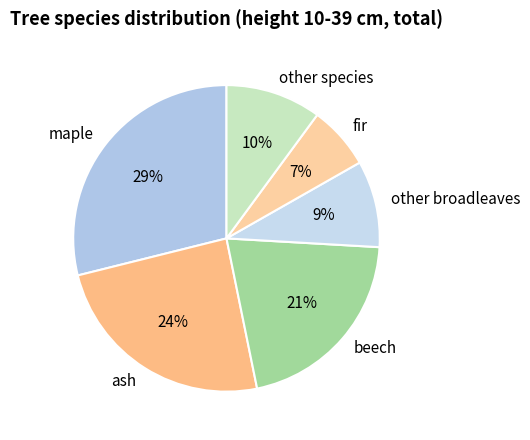

To the nearest percent, what percentage of the pie is maple?

29%